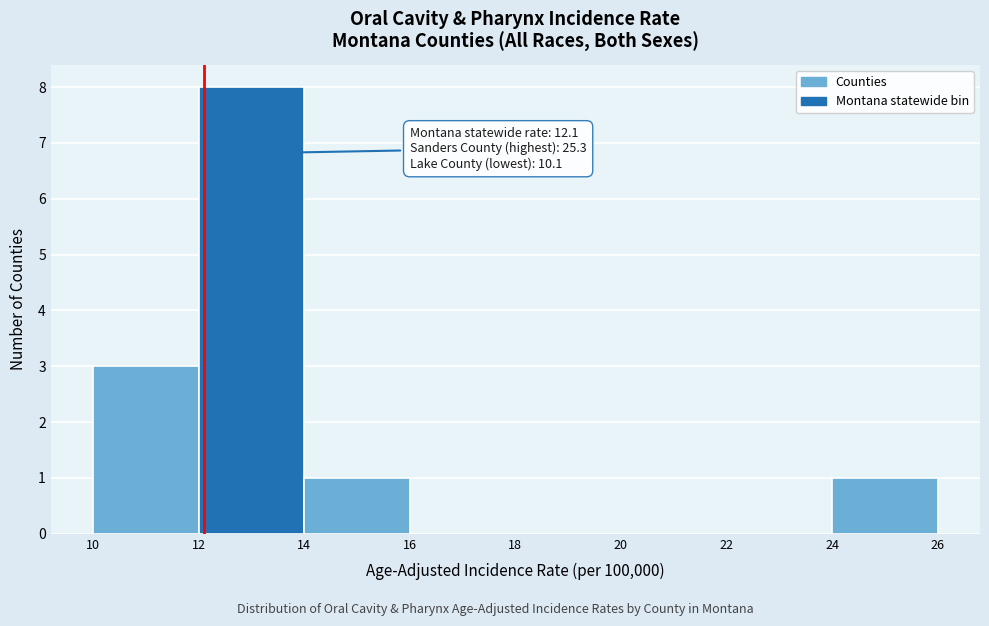

Over which range of the x-axis is the bar tallest?

12 to 14